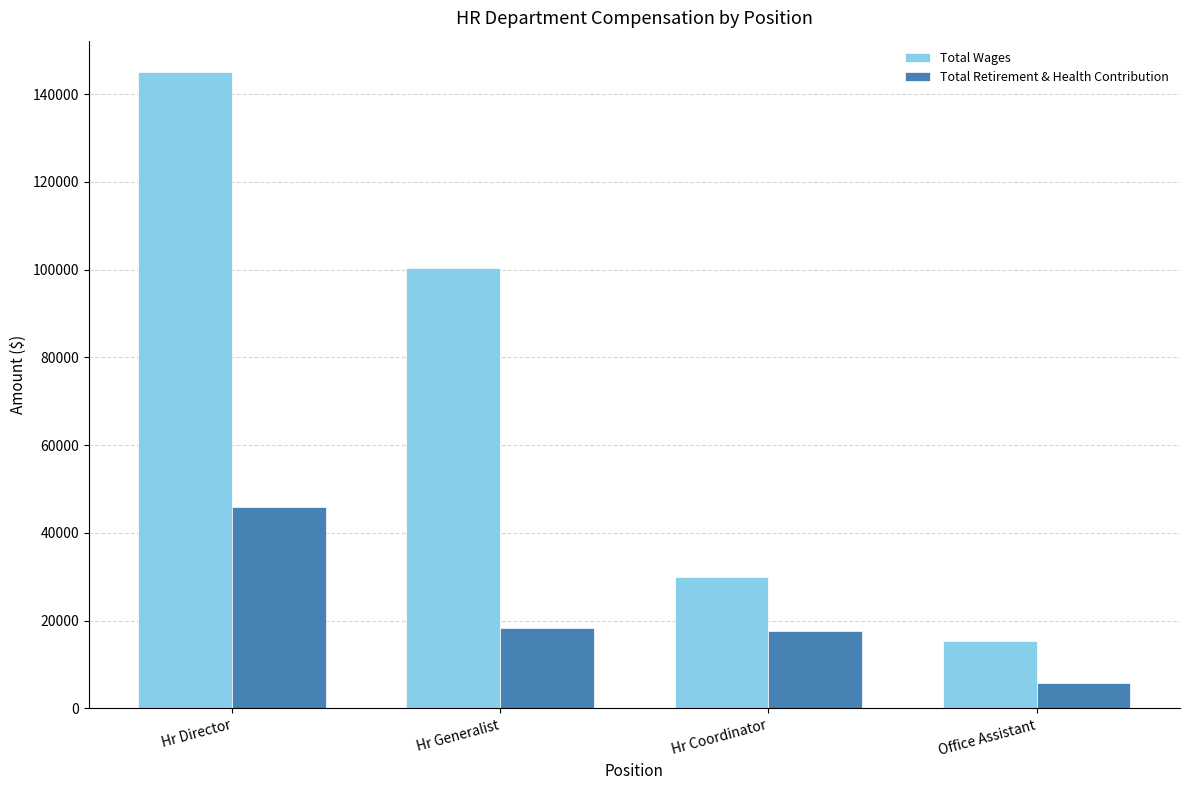

Which series changed the most between Hr Director and Hr Generalist?

Total Wages